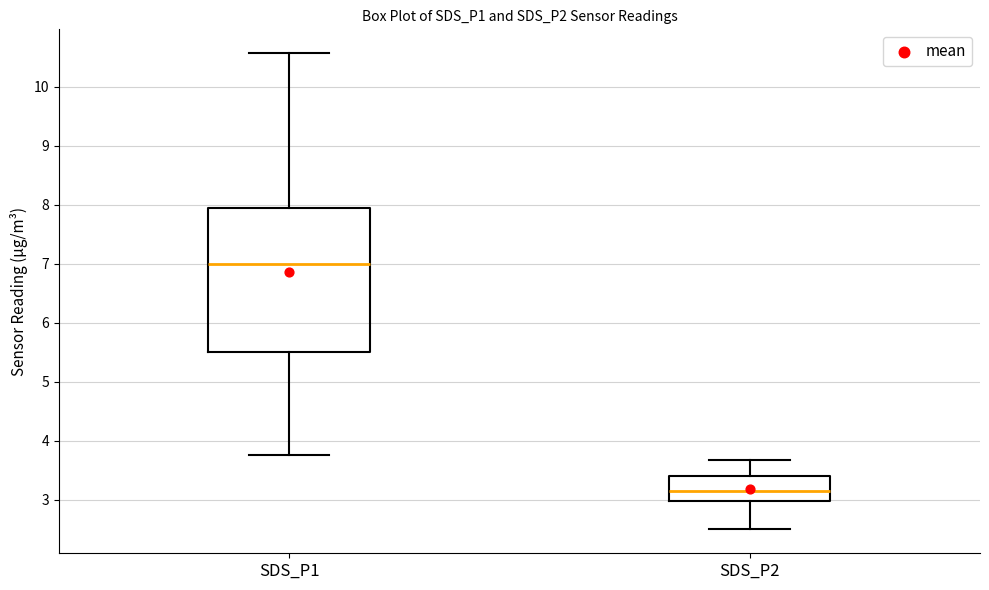

Reading left to right, transcribe this box plot: for each box, give where its median line is, the range the box spans, and where its two whiskers end, as read against the y-axis. The values are not printed on the chart, so give them approximately, as read against the axis.

SDS_P1: median 7.0, box 5.5 to 7.9, whiskers 3.8 to 10.6
SDS_P2: median 3.2, box 3.0 to 3.4, whiskers 2.5 to 3.7